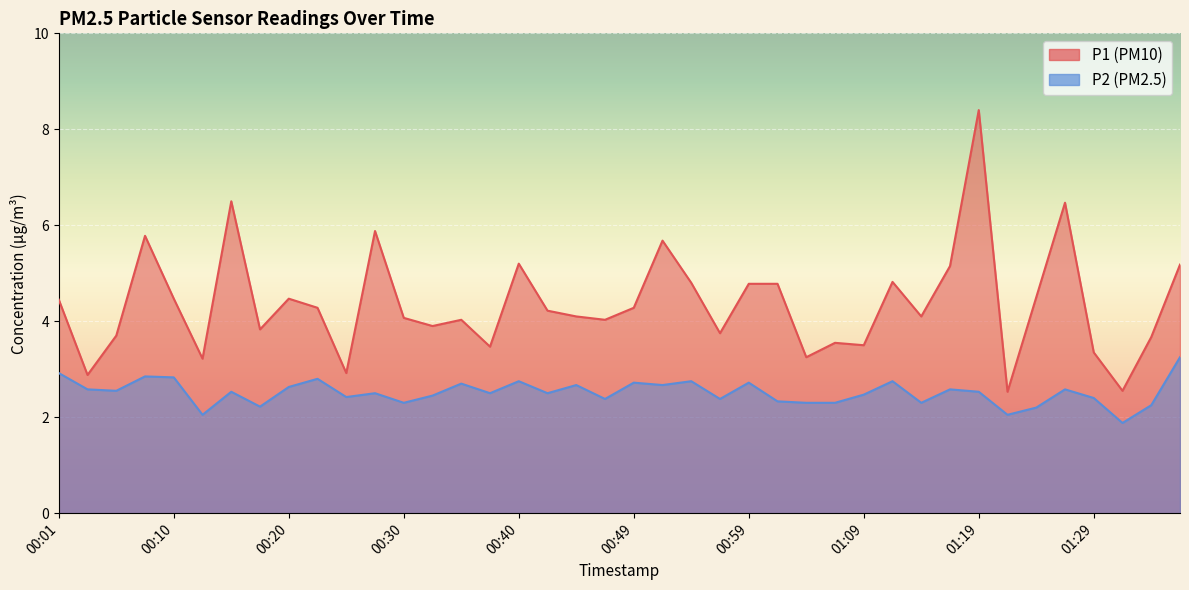

Which label corresponds to the smallest value in the chart?

01:31